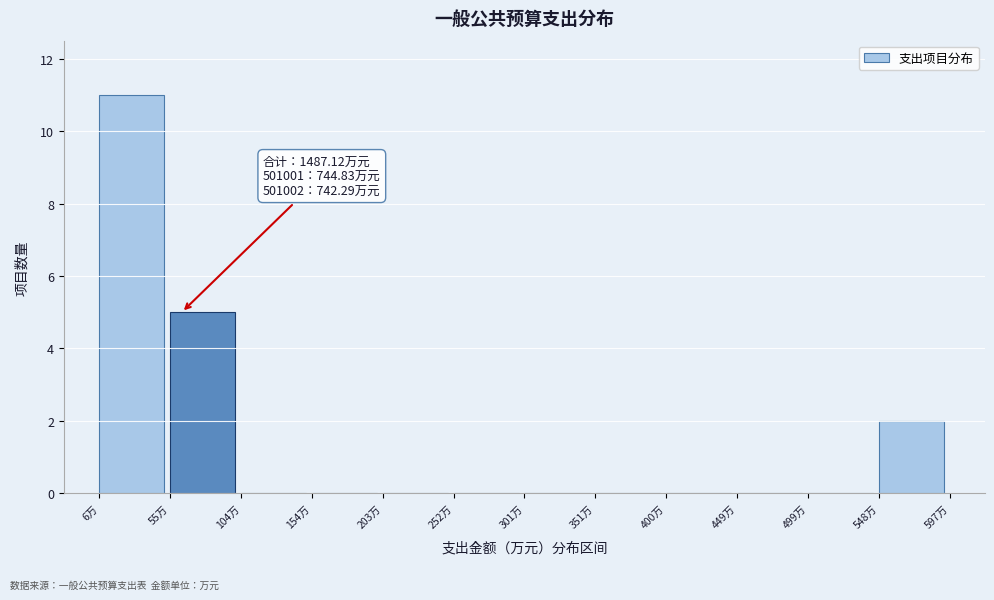

Over which range of the x-axis is the bar tallest?

5 to 55